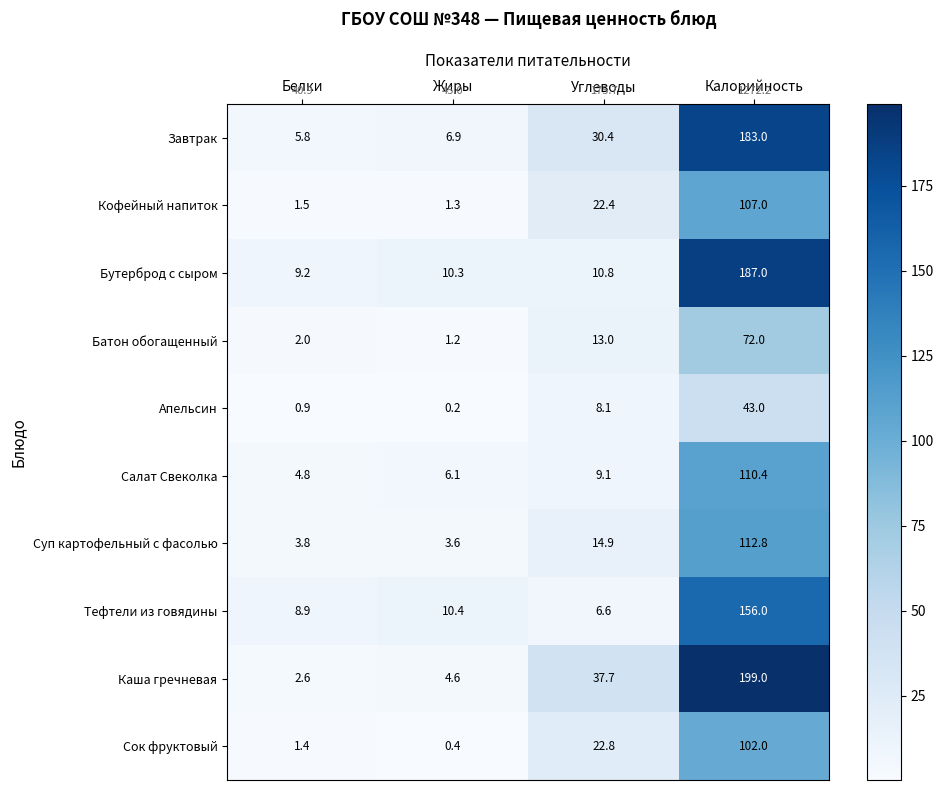

At Углеводы, list the series in order from largest to smallest.

Каша гречневая, Завтрак, Сок фруктовый, Кофейный напиток, Суп картофельный с фасолью, Батон обогащенный, Бутерброд с сыром, Салат Свеколка, Апельсин, Тефтели из говядины